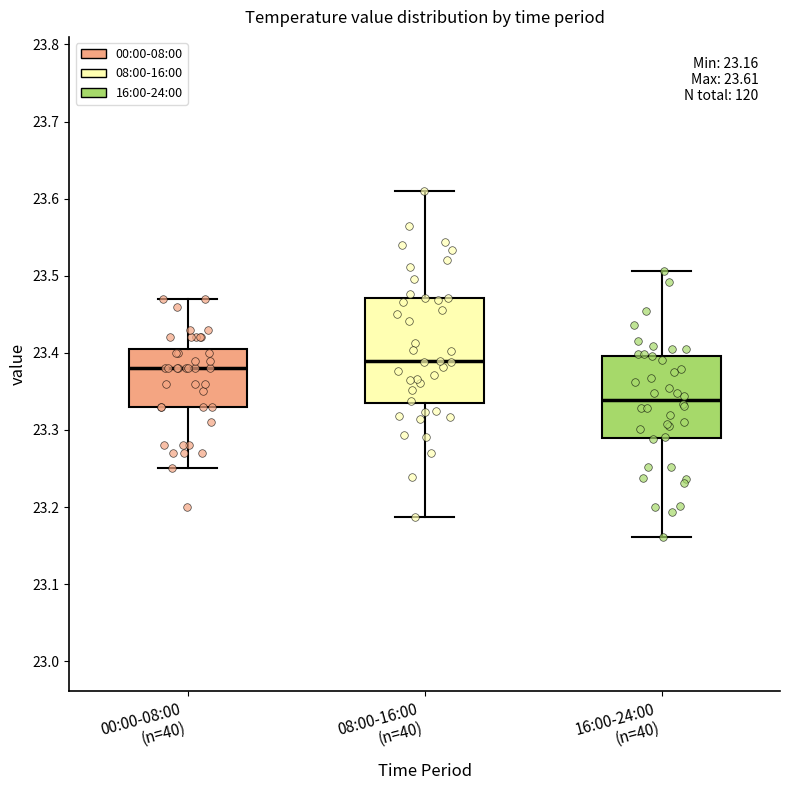

Which box is the tallest, from its lower edge to its upper edge?

08:00-16:00 (n=40)